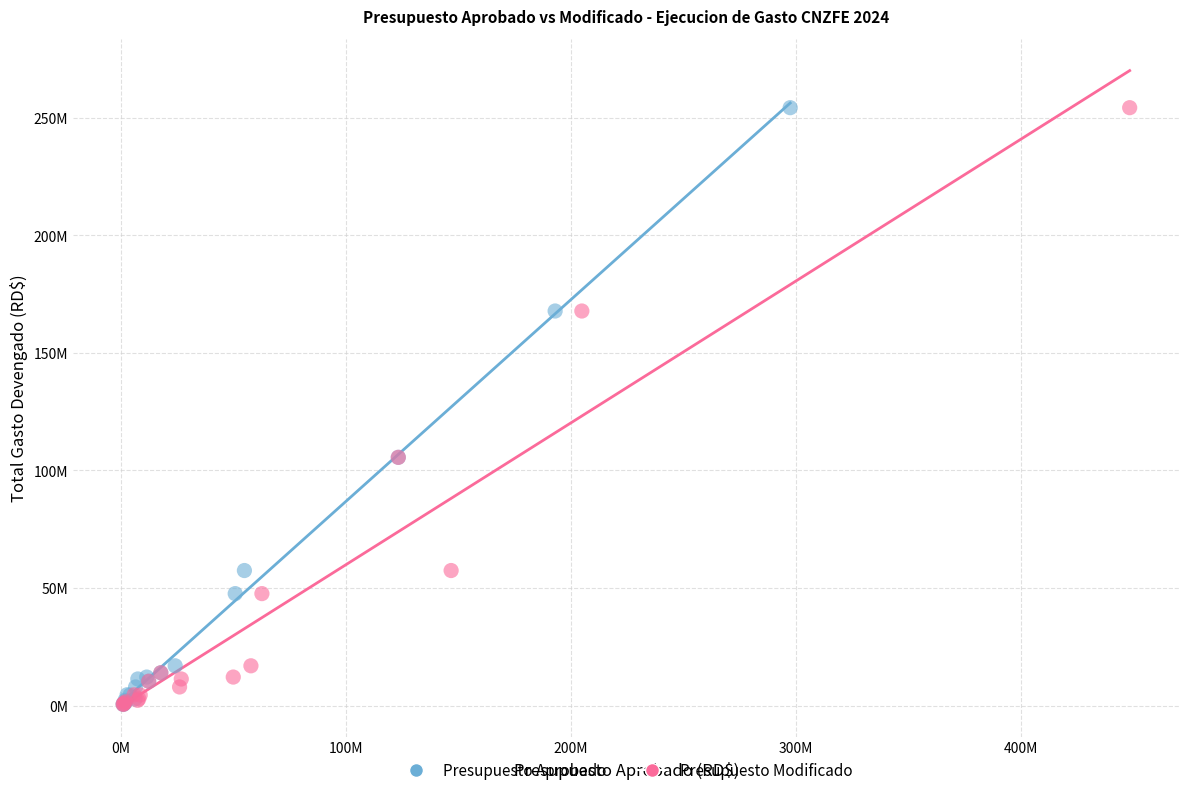

What are all the series names shown in the legend?

Presupuesto Aprobado, Presupuesto Modificado